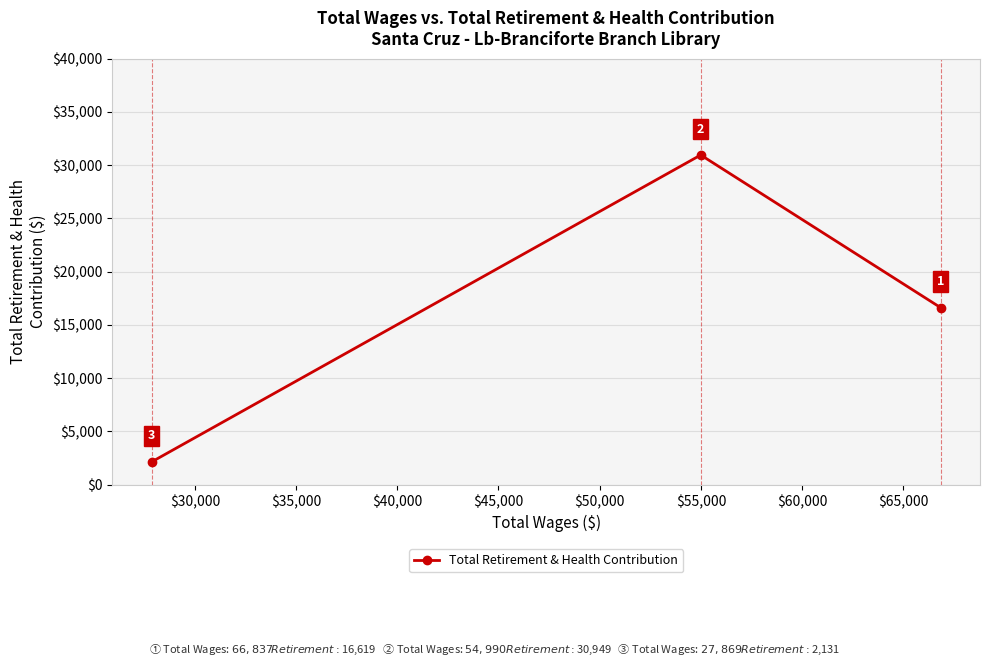

Reading right to left, what are all the values shown in this chart?

16619	30949	2131